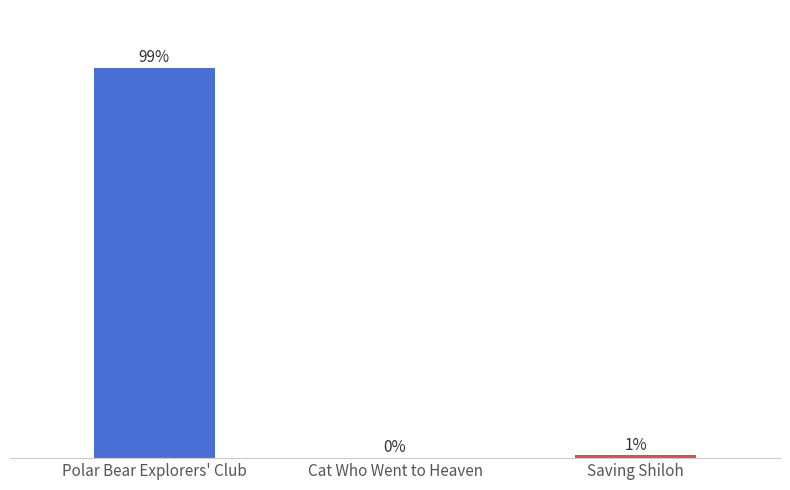

Where is the data nearest to the value 49?

Saving Shiloh